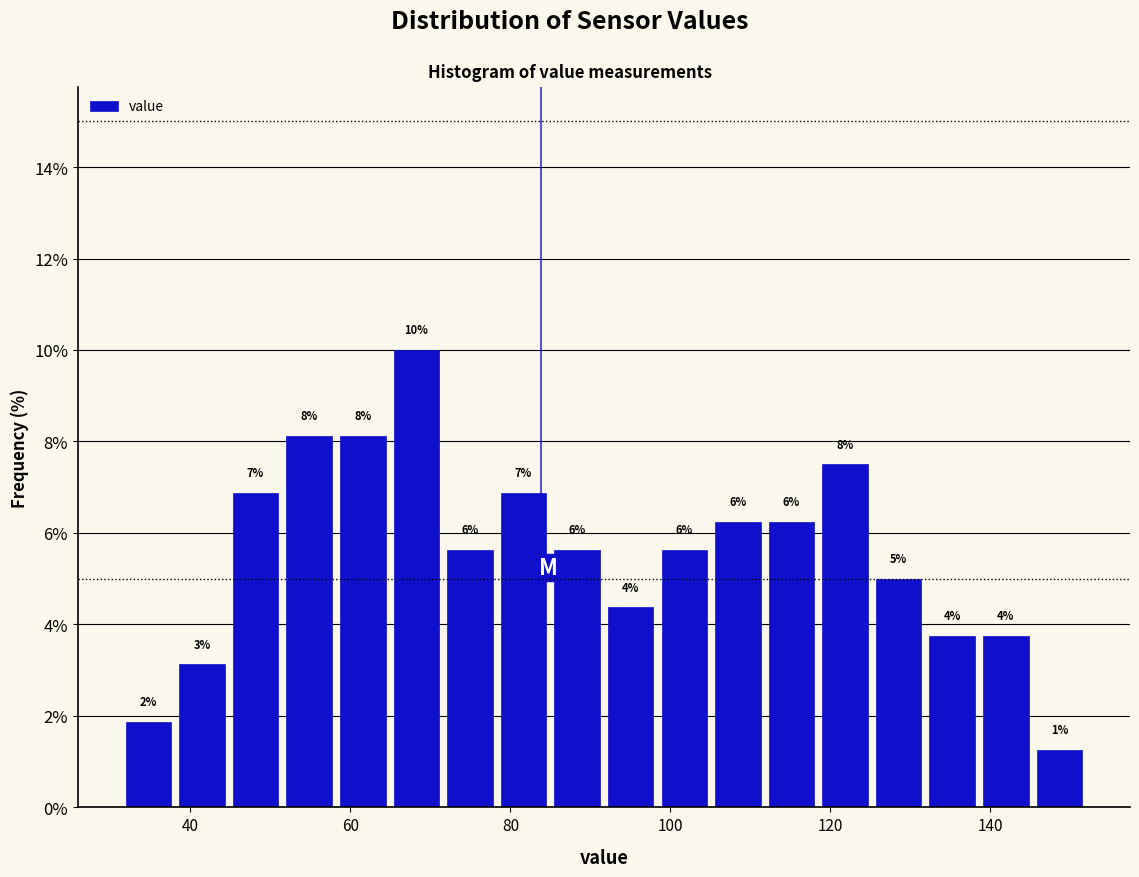

Read against the x-axis, roughly where is the centre of the tallest bar?

68